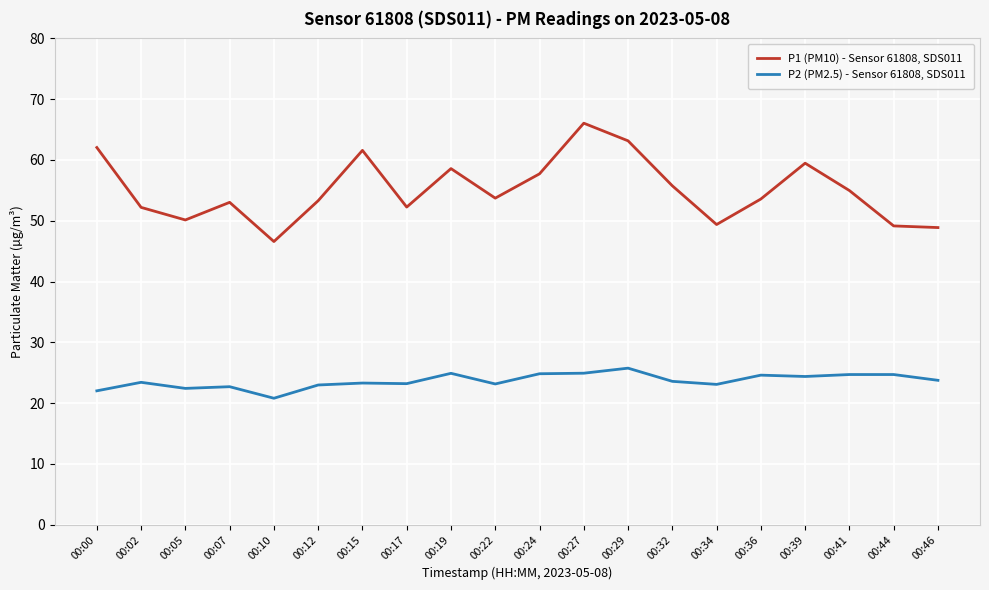

How many lines are shown in the chart?

2